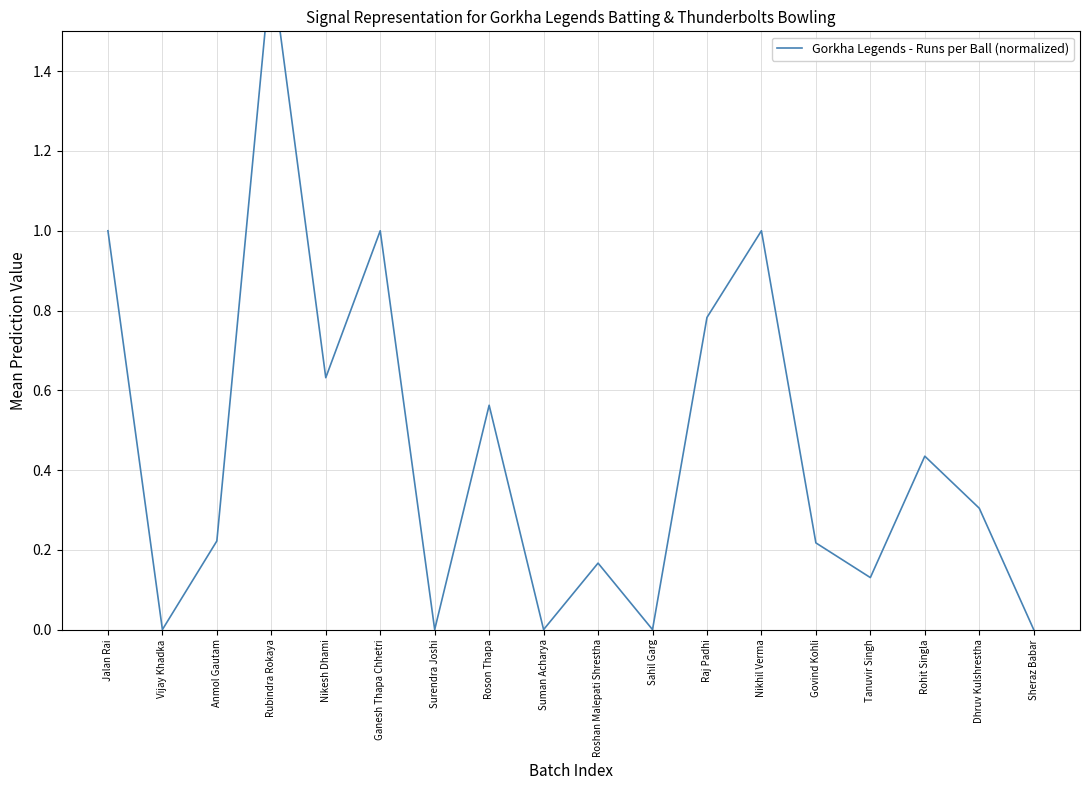

What is the label of the 4th point from the right?

Tanuvir Singh